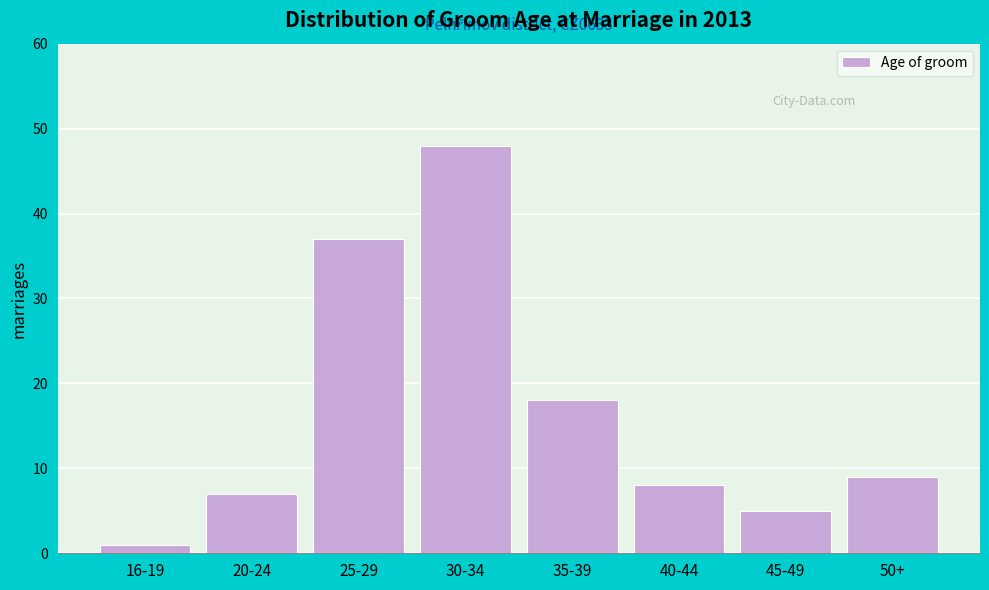

Reading right to left, list all the values displayed in this chart.

9	5	8	18	48	37	7	1